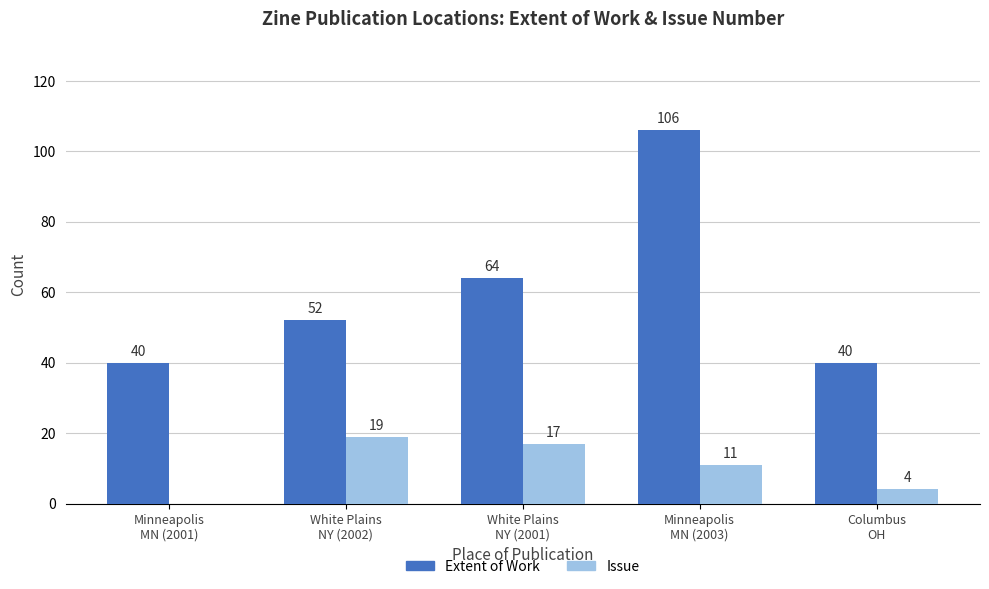

Are the bars horizontal?

No